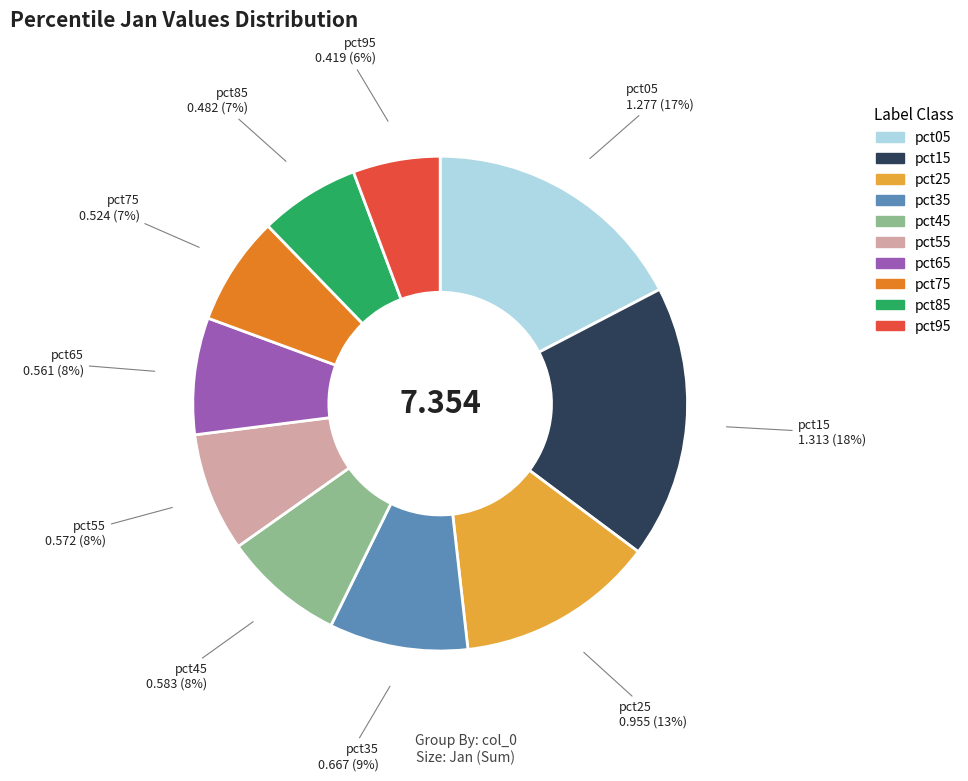

Does pct05 represent more than half of the total?

No